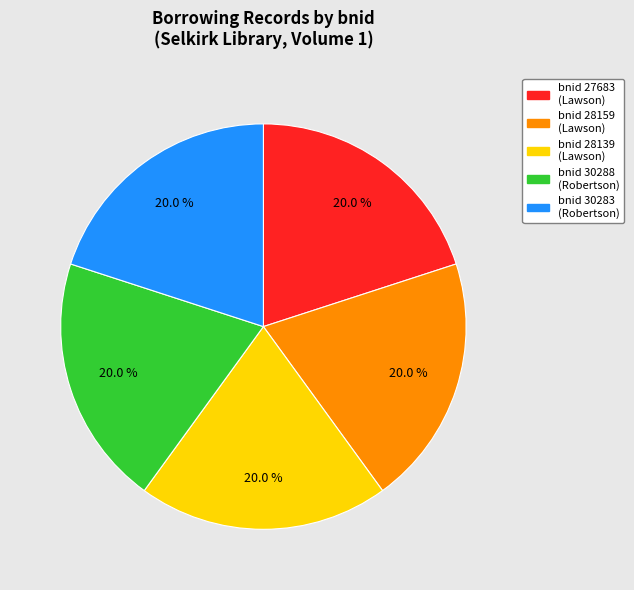

To the nearest percent, what is the average slice percentage?

20%